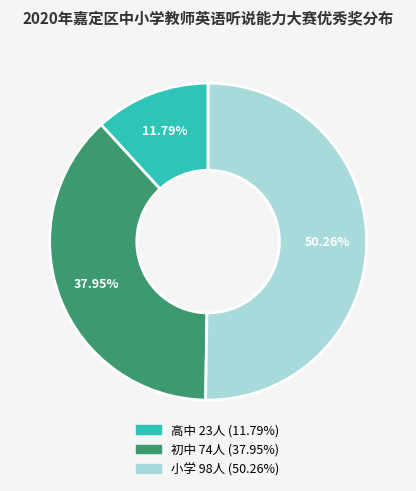

Does 高中 account for over 50% of the chart?

No